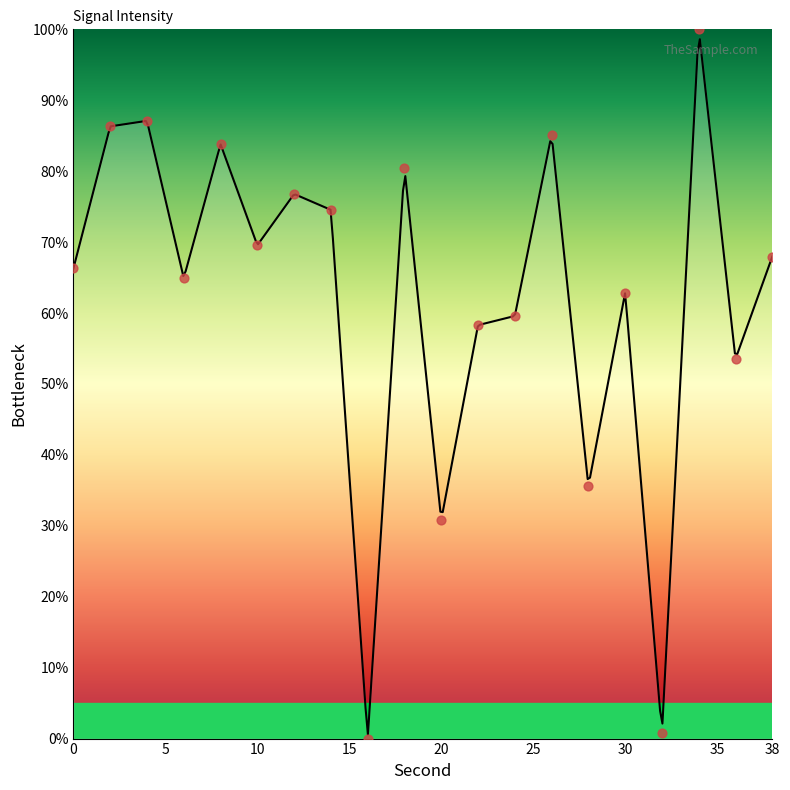

What is the change in value from 12 to 26?

+8.4